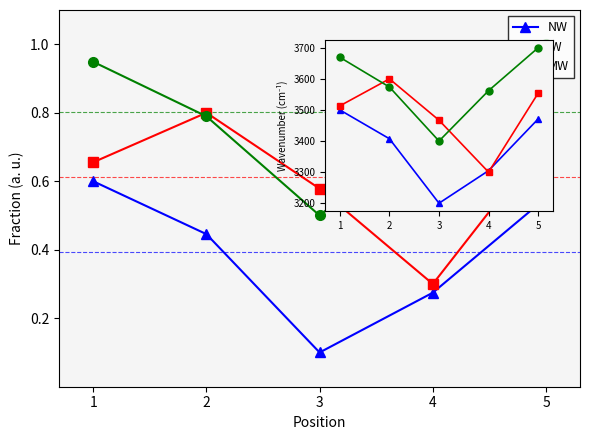

What is the sum of the NW values at 5 and 3?

6670.9